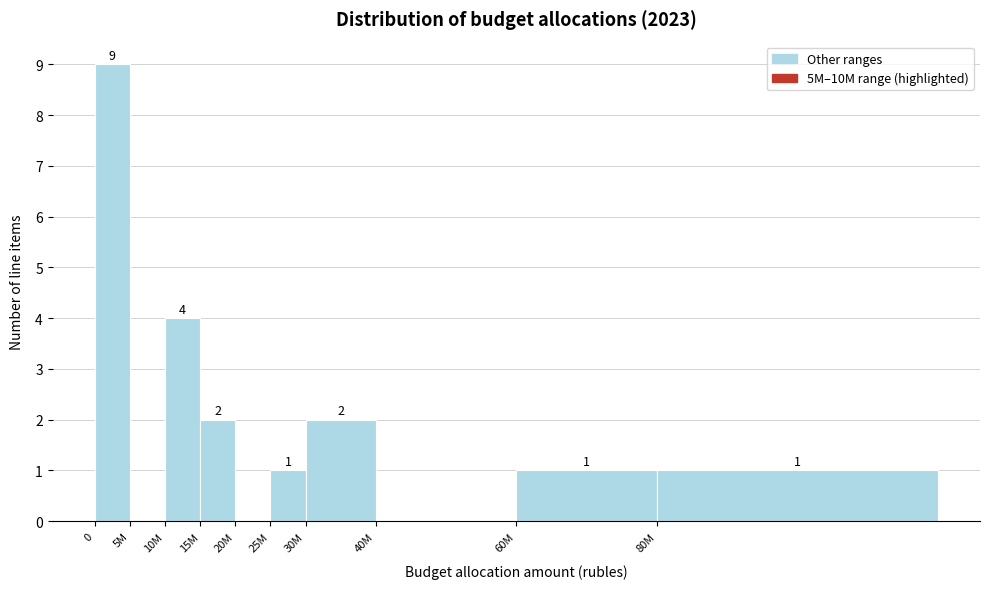

Reading left to right, extract all data points from this chart.

0=9	5M=0	10M=4	15M=2	20M=0	25M=1	30M=2	40M=0	60M=1	80M=1